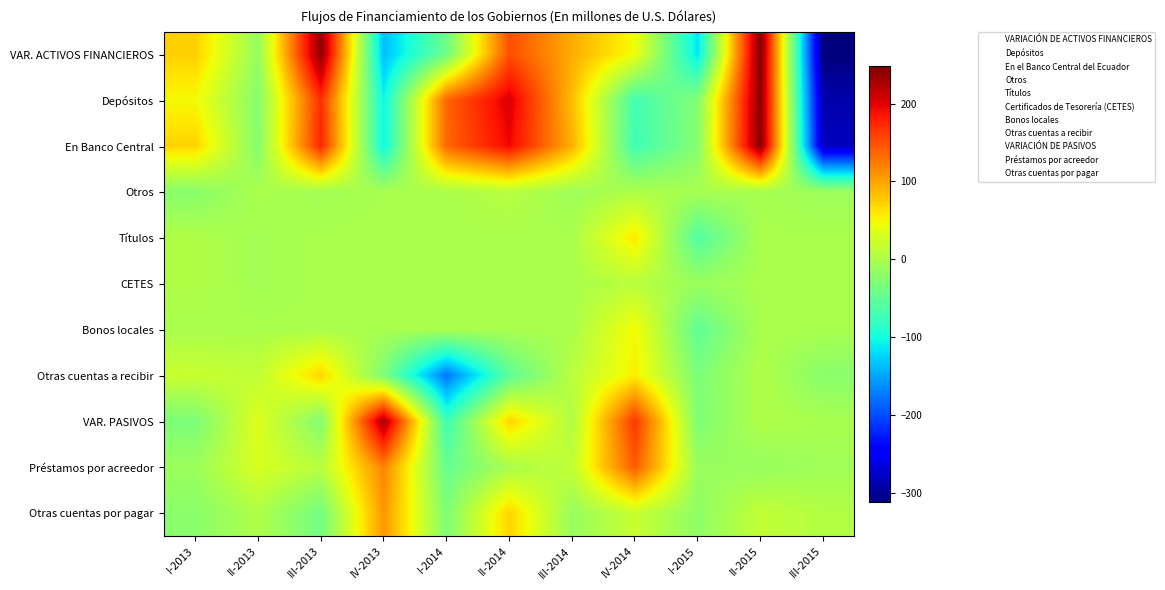

Which has a higher value, II-2014 or III-2013?

III-2013